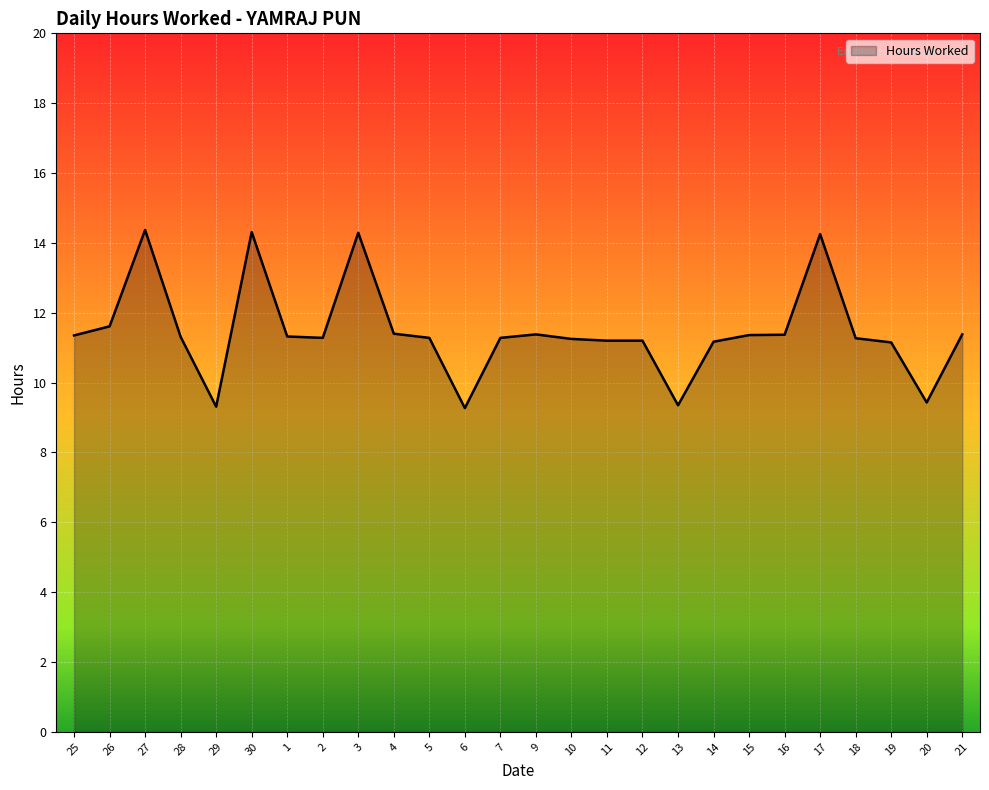

What is the ratio of the value at 29 to the value at 19?

0.8